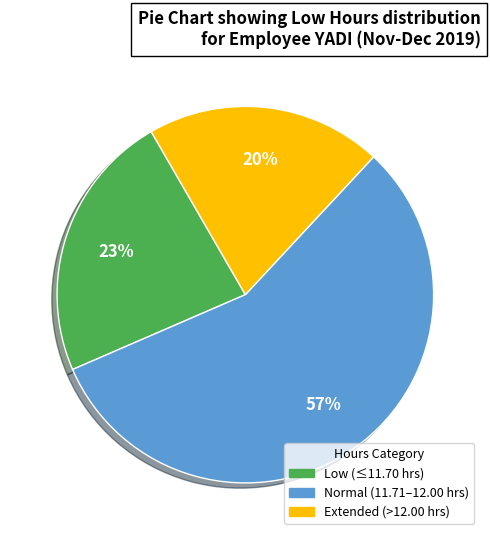

Is there any slice that represents more than half of the pie?

Yes